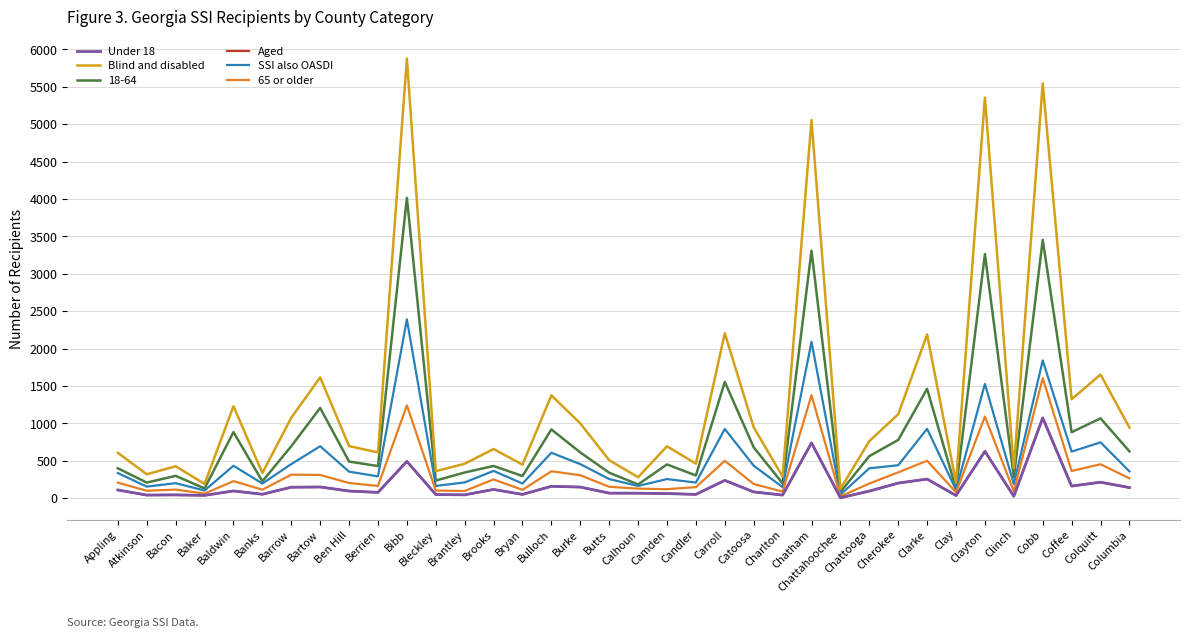

Which series has the largest total across all categories?

Blind and disabled